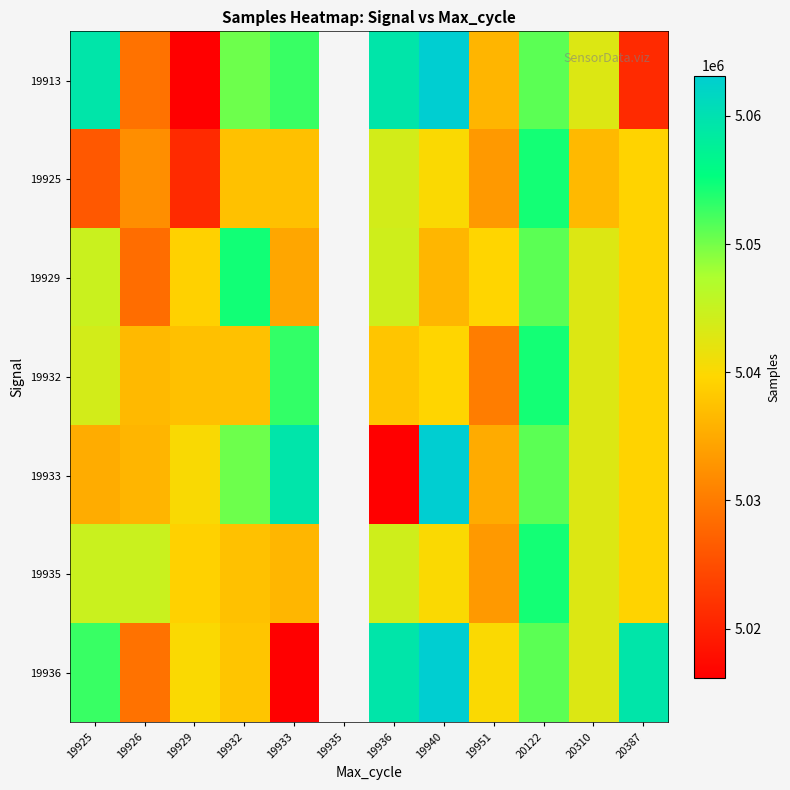

Which category has the highest value in the 19935 series?

20122